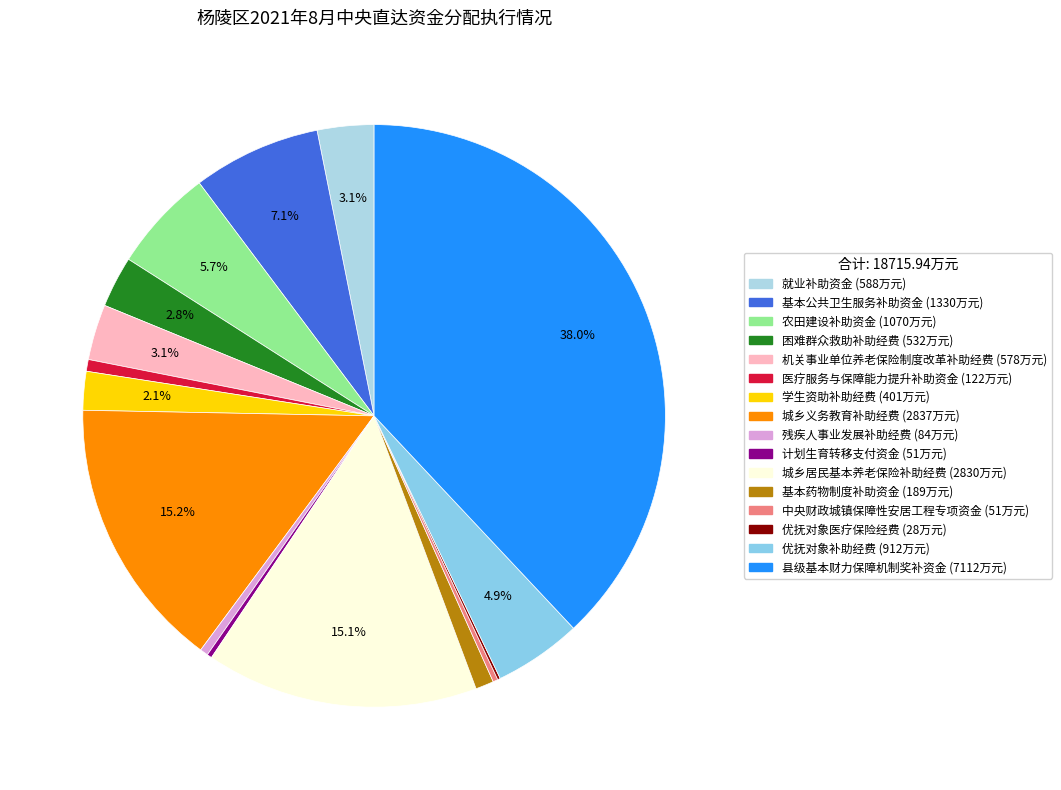

Is 机关事业单位养老保险制度改革补助经费 the majority of the pie?

No